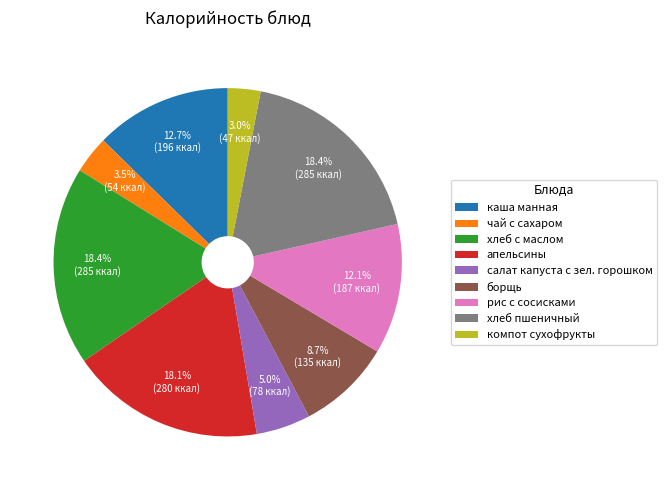

Count the number of slices in the pie.

9